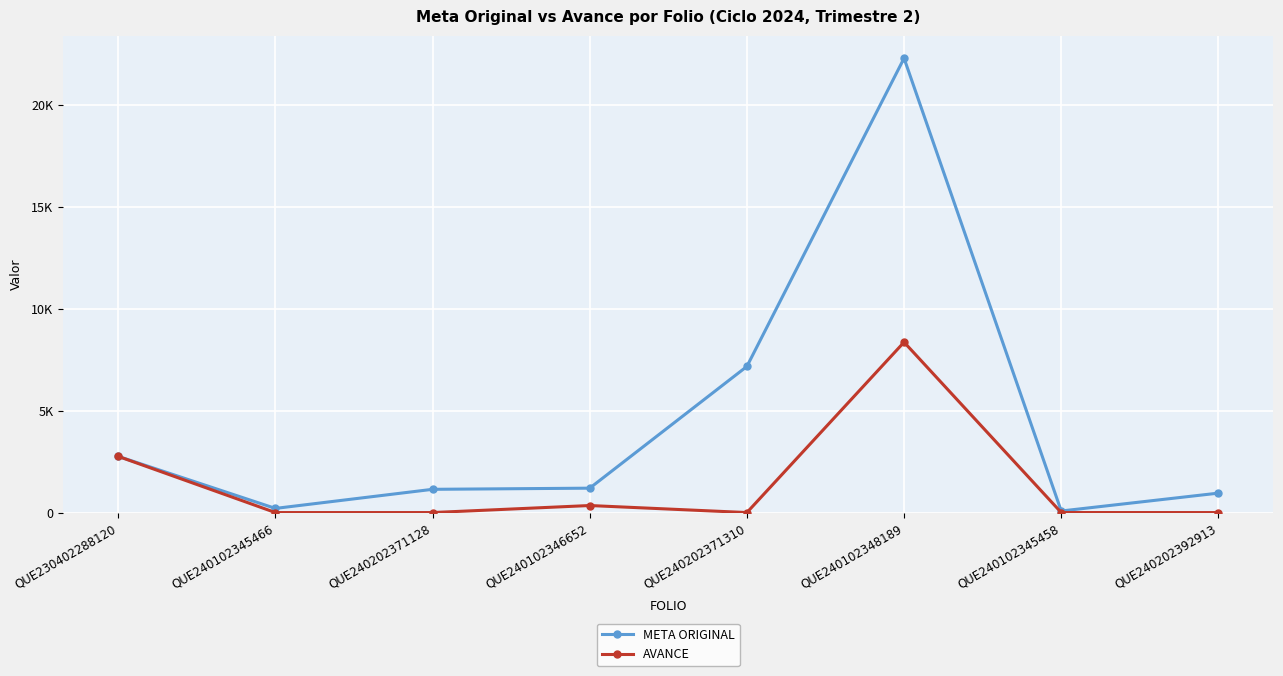

Where is the first local minimum for META ORIGINAL?

QUE240102345466